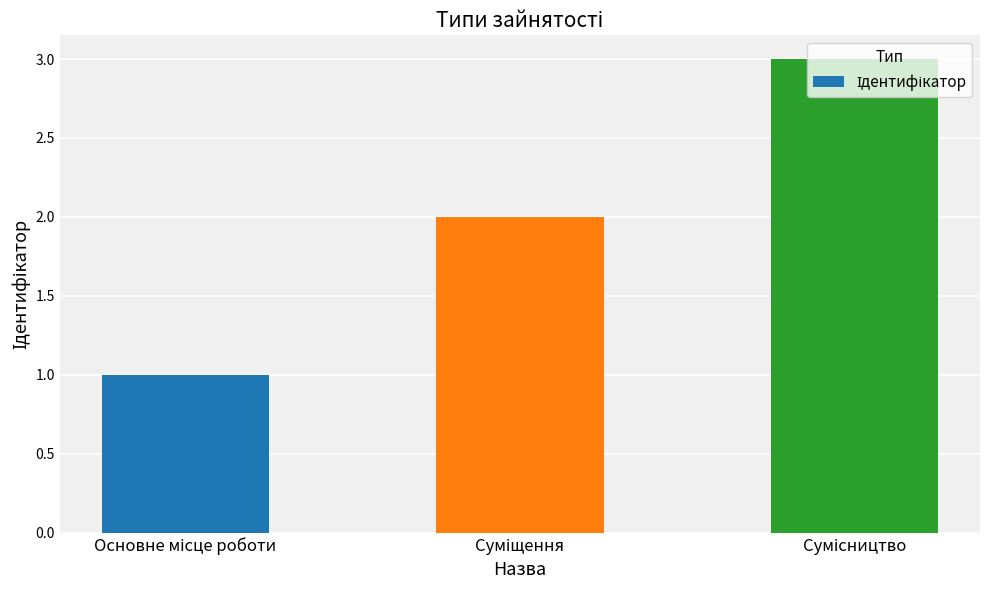

What is the maximum value shown in the chart?

3